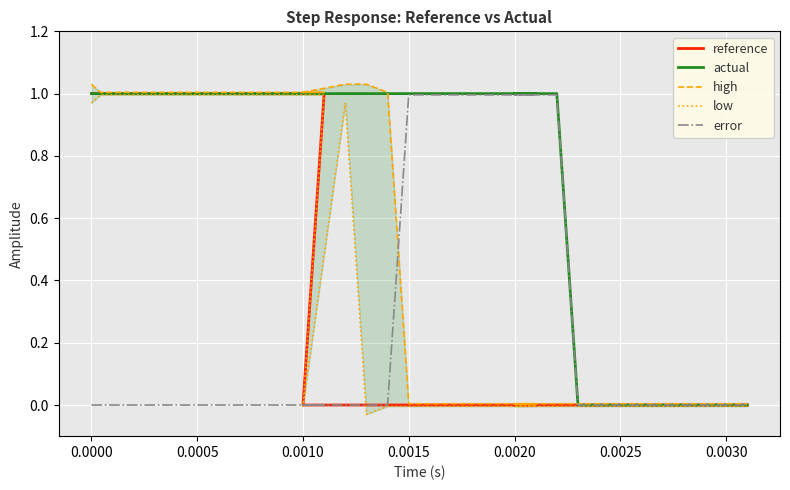

The value of high at 39 is 0.0. True or false?

False